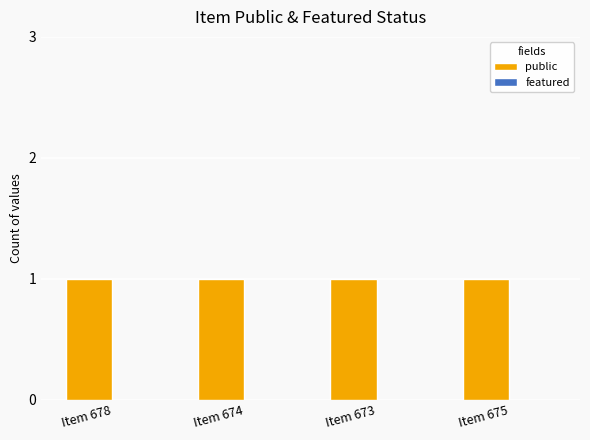

How many data points does each series have?

4